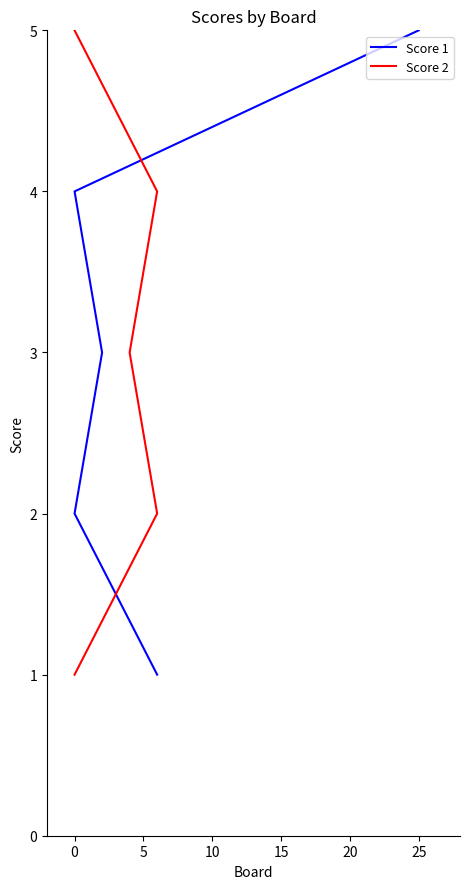

How many lines are shown in the chart?

2